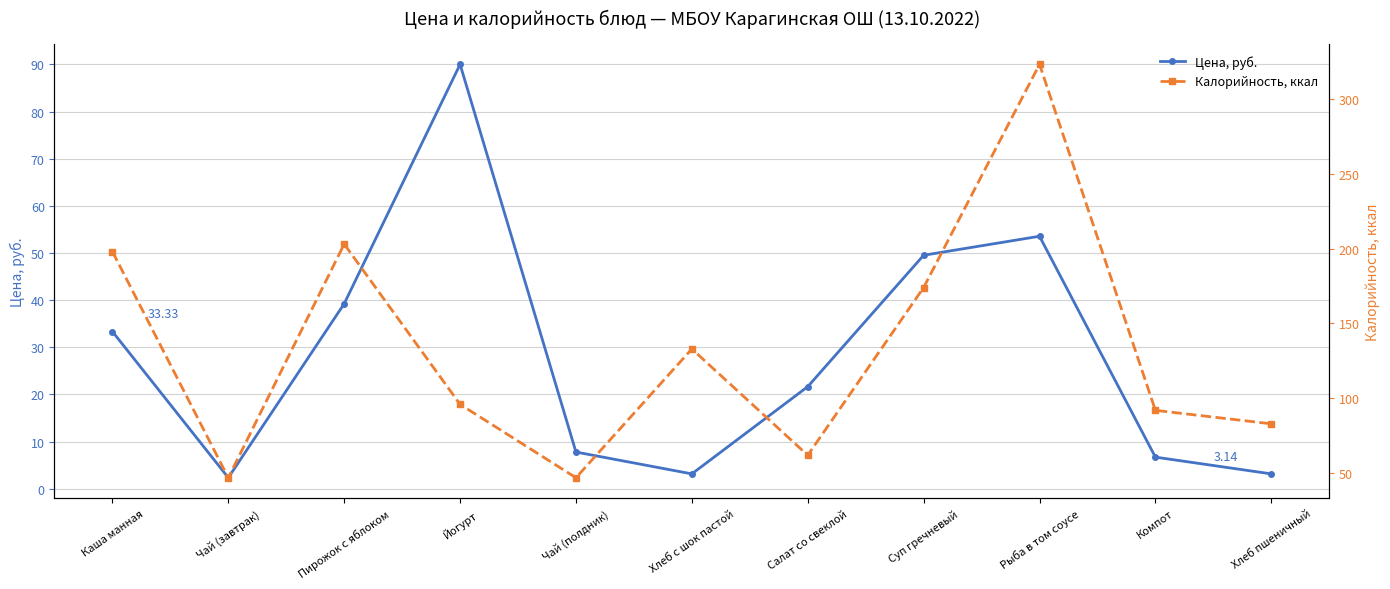

What value does the Калорийность, ккал series have at Компот?

92.0